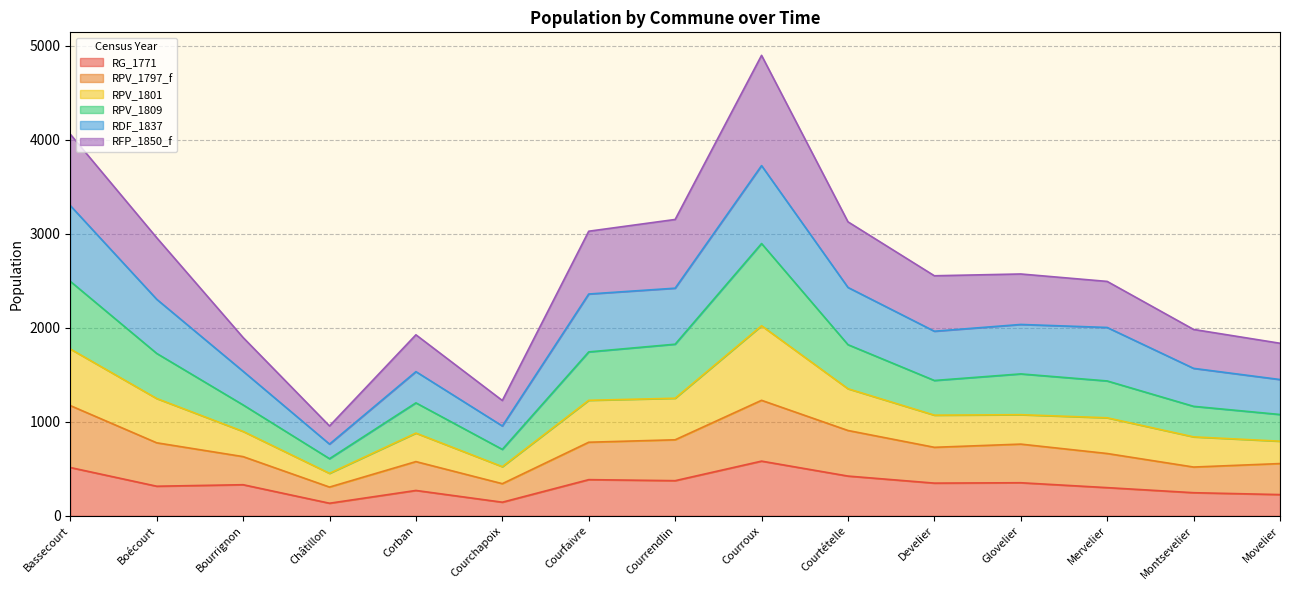

True or false: RPV_1797_f has a value of 358 at Movelier.

False